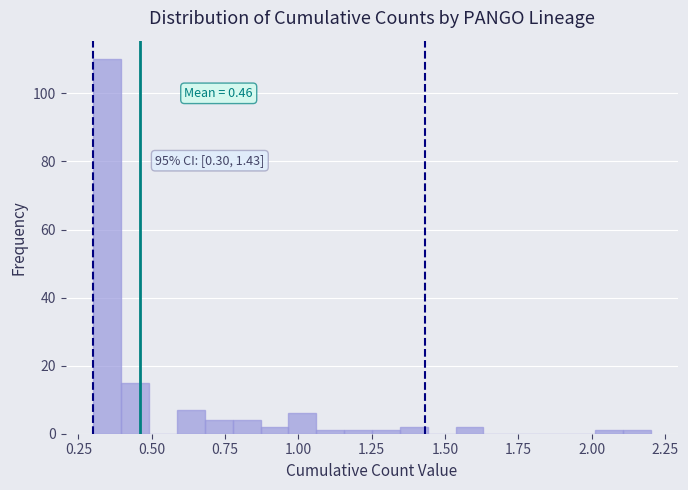

Read against the x-axis, roughly where is the centre of the tallest bar?

0.35